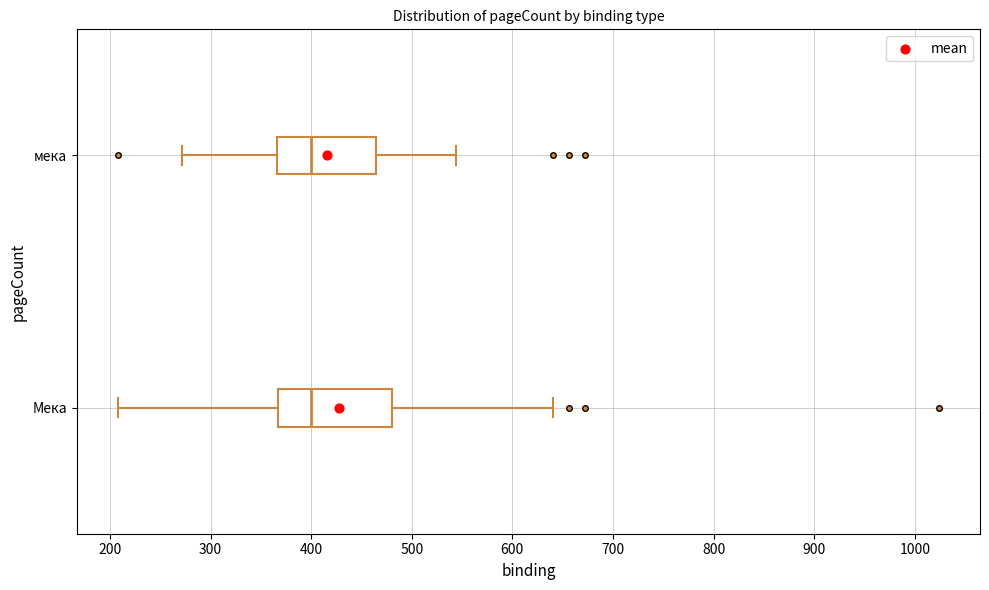

Reading bottom to top, transcribe this box plot: for each box, give where its median line is, the range the box spans, and where its two whiskers end, as read against the x-axis. The values are not printed on the chart, so give them approximately, as read against the axis.

Мека: median 400, box 370 to 480, whiskers 210 to 640
мека: median 400, box 370 to 460, whiskers 270 to 540